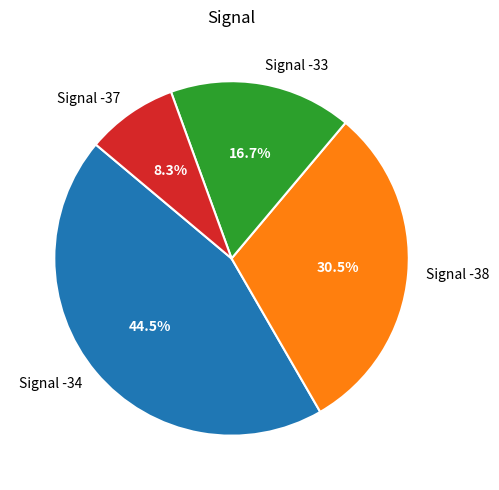

Does Signal -33 represent more than half of the total?

No